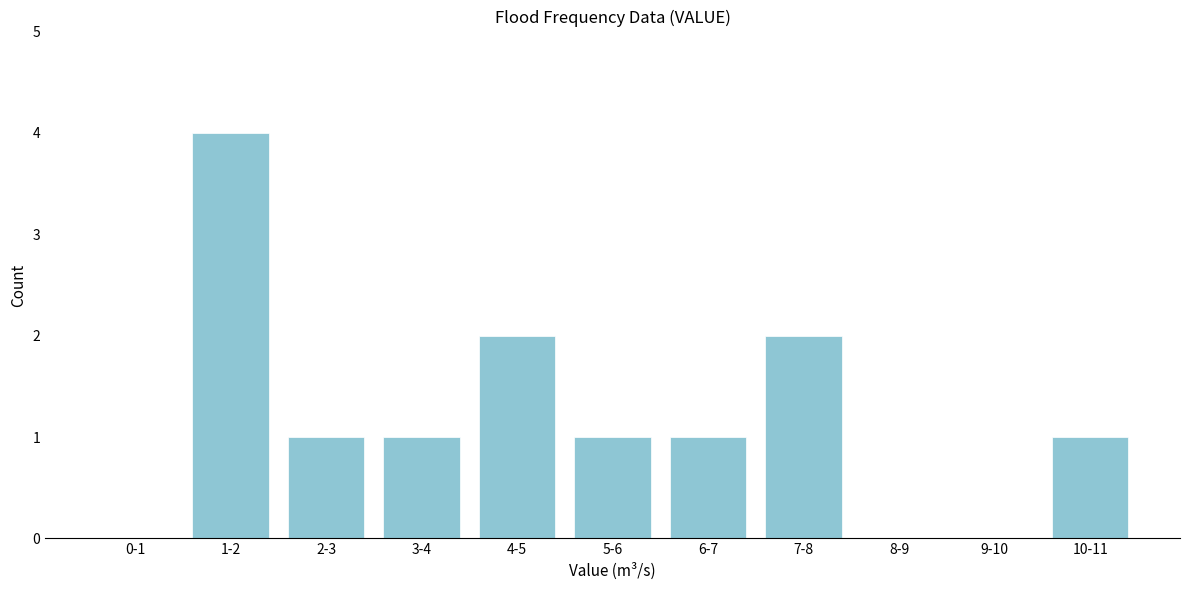

Reading left to right, what are all the values shown in this chart?

0-1=0	1-2=4	2-3=1	3-4=1	4-5=2	5-6=1	6-7=1	7-8=2	8-9=0	9-10=0	10-11=1